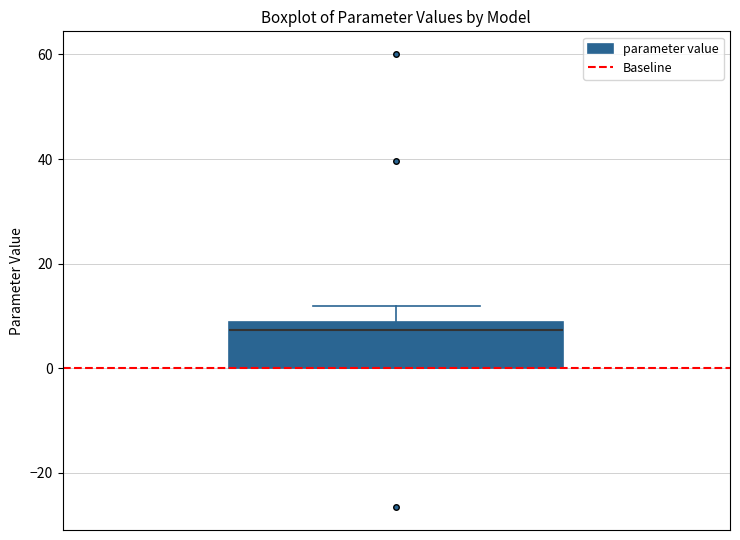

Transcribe this box plot: give where the median line is, the range the box spans, and where the two whiskers end, as read against the y-axis. The values are not printed on the chart, so give them approximately, as read against the axis.

median 8 (just below the box's upper edge), box 0 to 8, whiskers 0 to 12